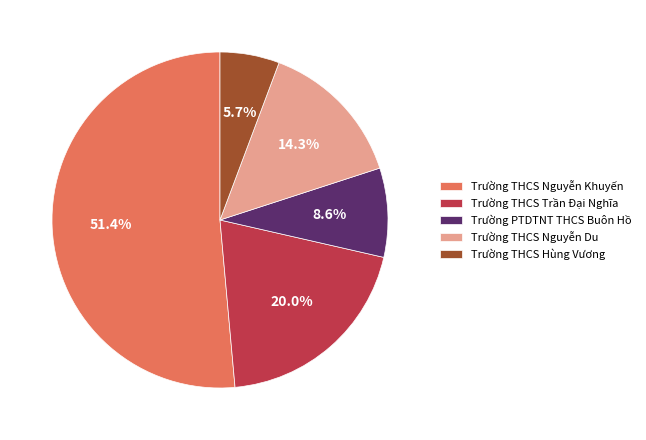

Count the number of slices in the pie.

5